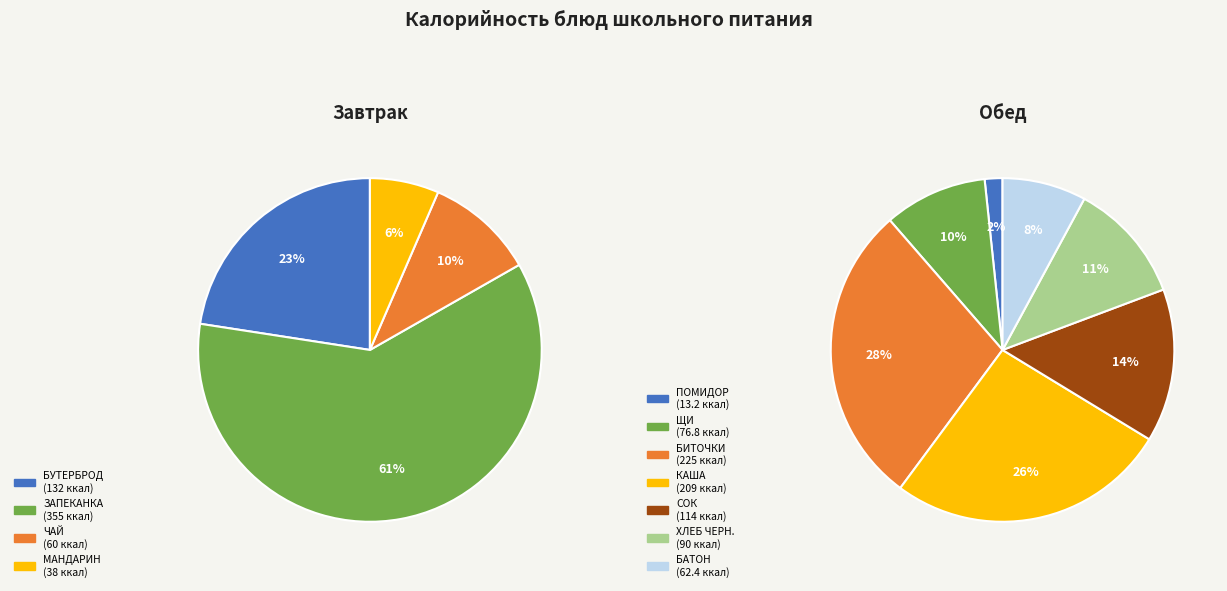

Which category has the smallest portion of the pie?

ПОМИДОР СВЕЖИЙ